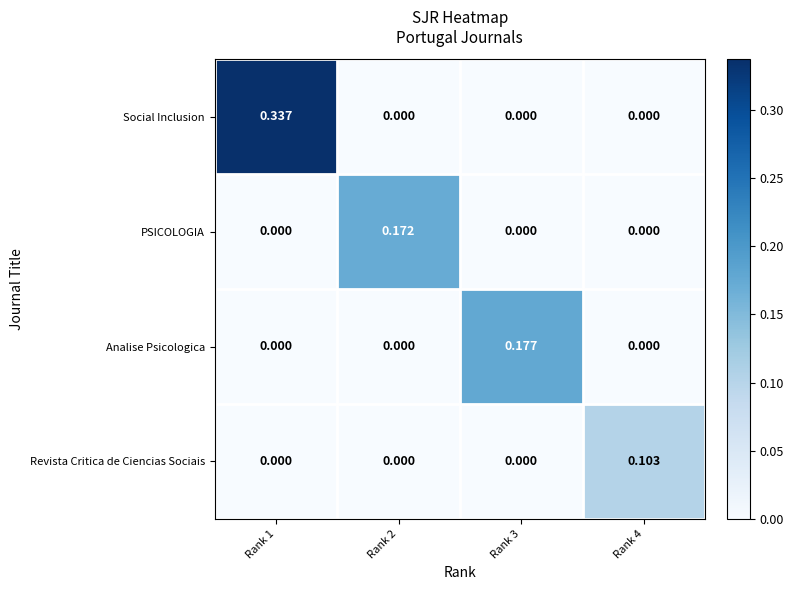

List the series in order of their peak value, lowest first.

Revista Critica de Ciencias Sociais, PSICOLOGIA, Analise Psicologica, Social Inclusion